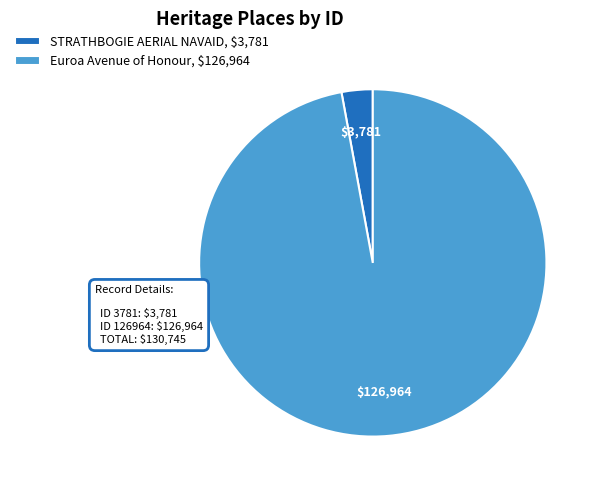

Between STRATHBOGIE AERIAL NAVAID and Euroa Avenue of Honour, which is larger?

Euroa Avenue of Honour